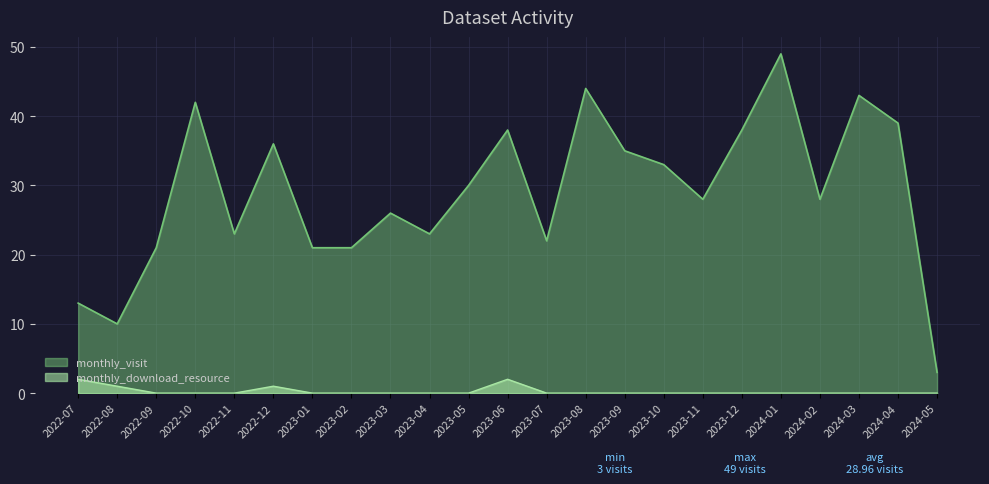

Count the number of categories in the chart.

23